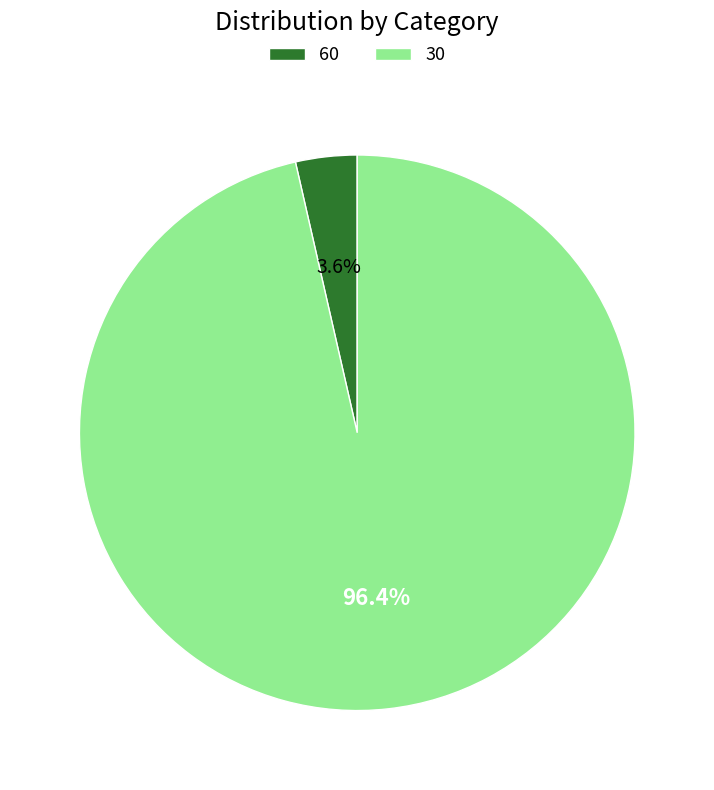

To the nearest percent, what is the combined percentage of 60 and 30?

100%